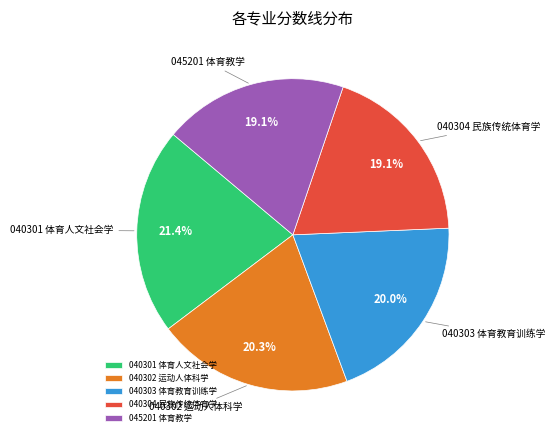

To the nearest percent, what is the average slice percentage?

20%